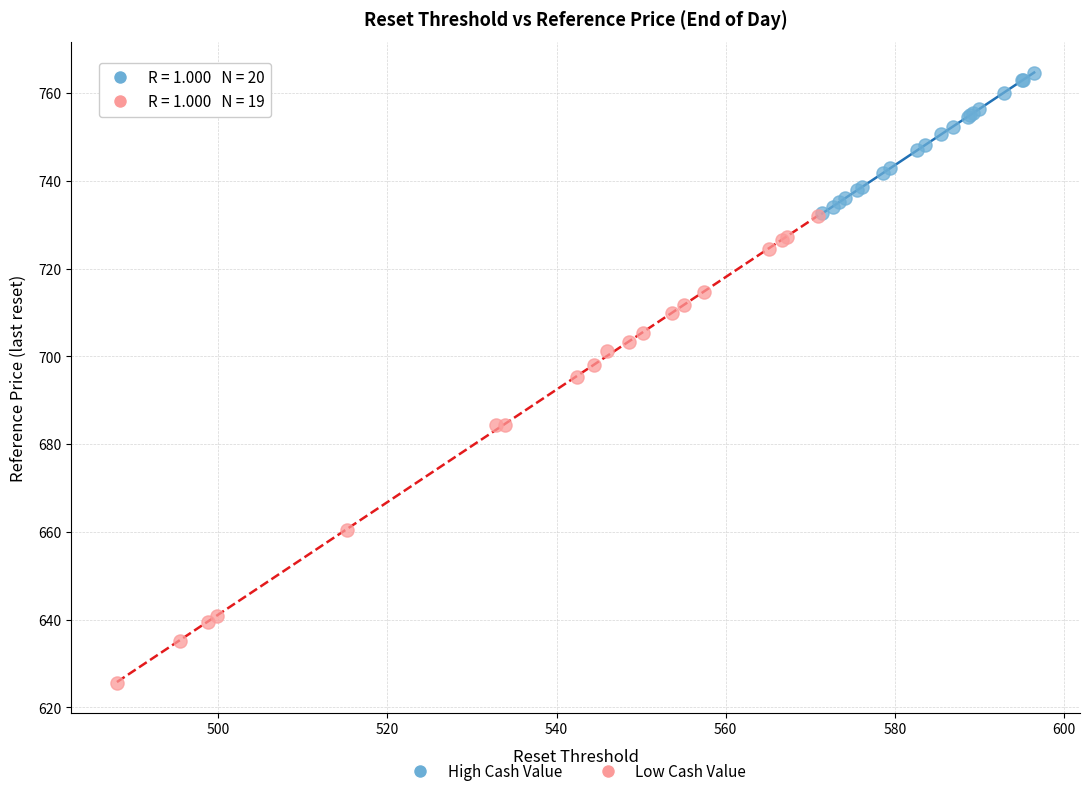

Which series has the widest spread of Y values?

Low Cash Value